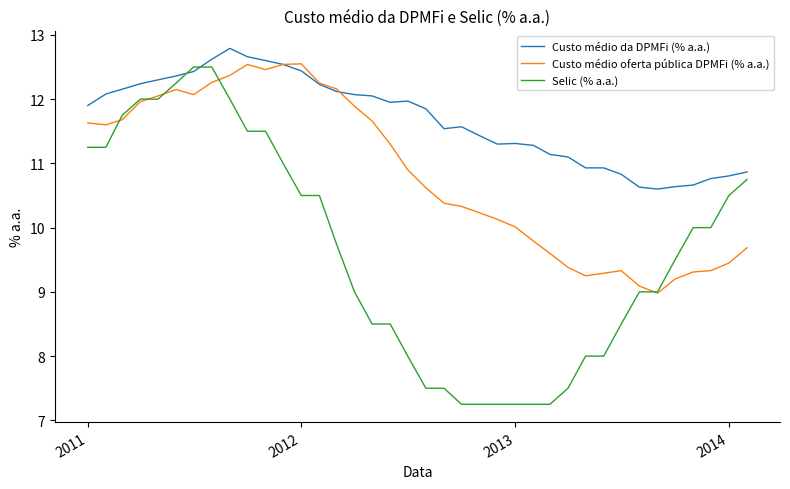

Which series has the largest total across all categories?

Custo médio da DPMFi (% a.a.)